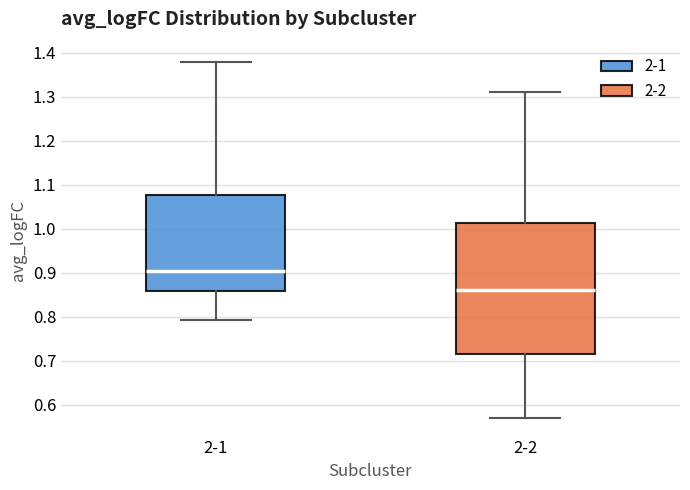

Comparing the boxes themselves (not the whiskers), which one is the tallest?

2-2